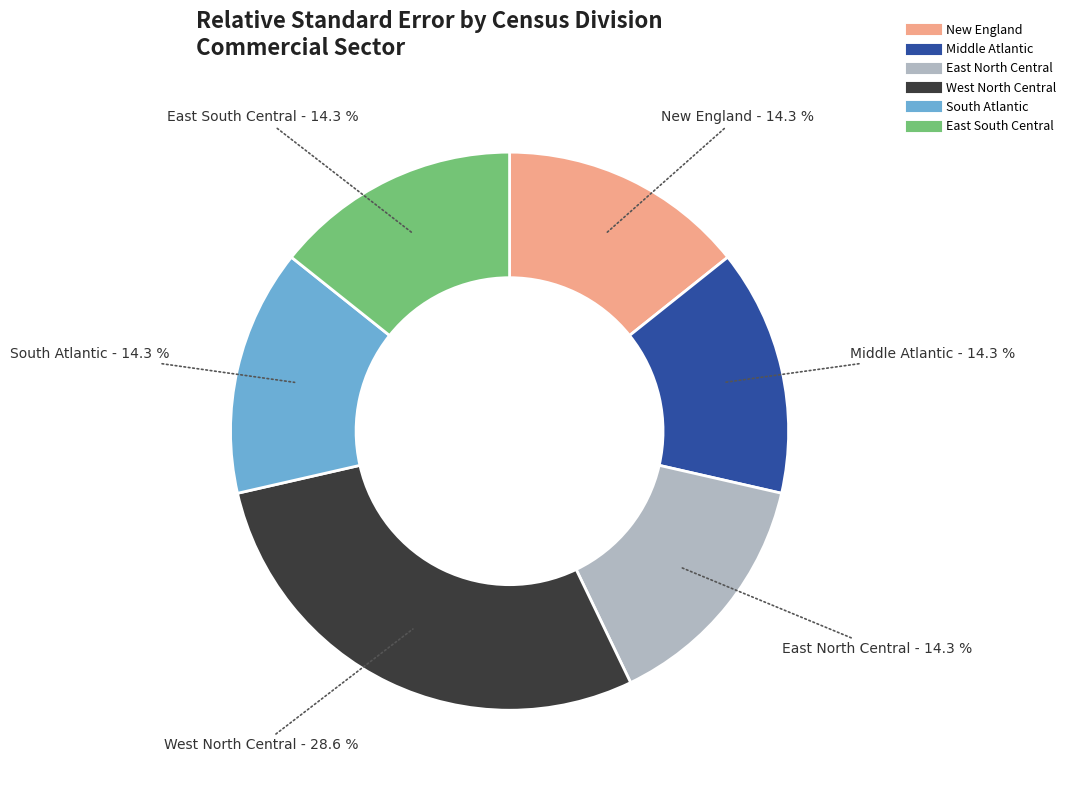

How many segments does this pie chart have?

6